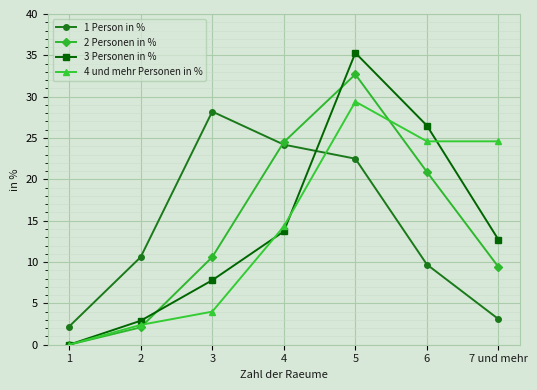

Which series has the widest spread of values?

3 Personen in %